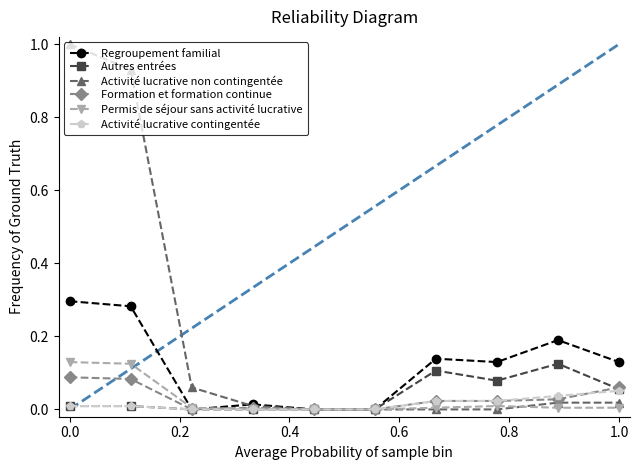

What is the highest value of the Activité lucrative non contingentée series?

1.0